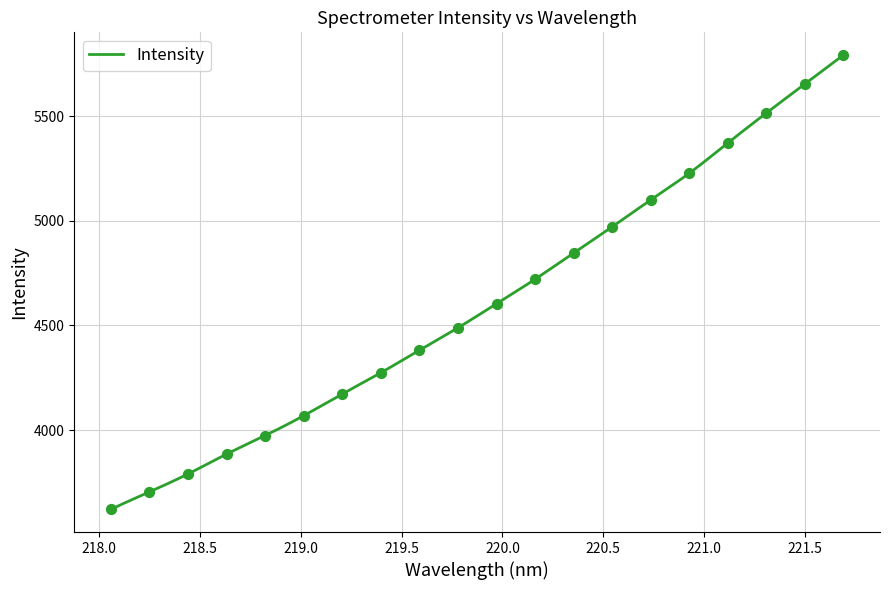

What is the change in value from 219.3979 to 220.9264?

+953.1